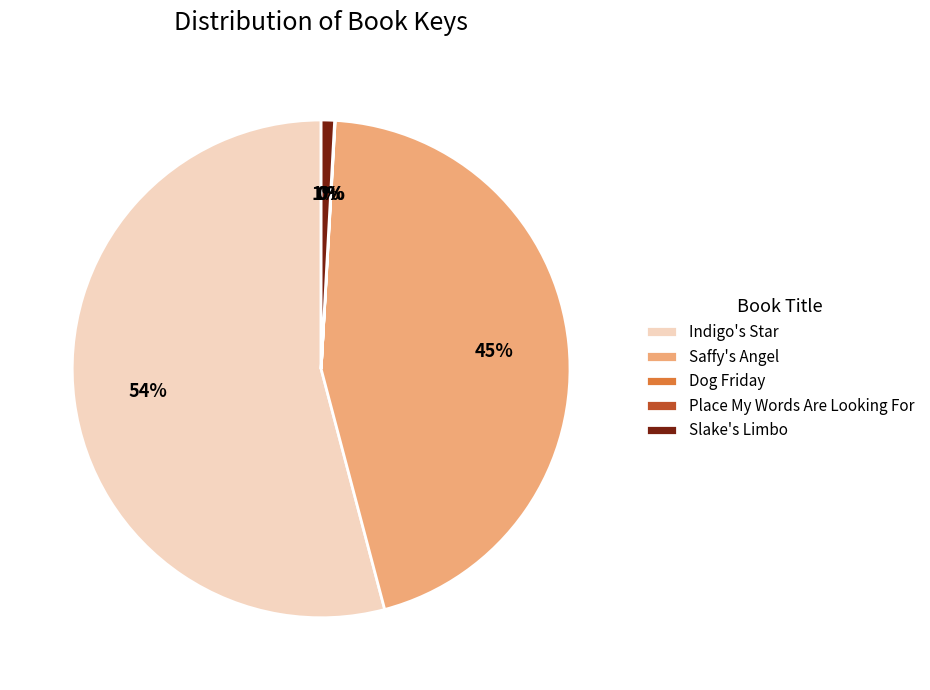

Is there a majority slice in this chart?

Yes